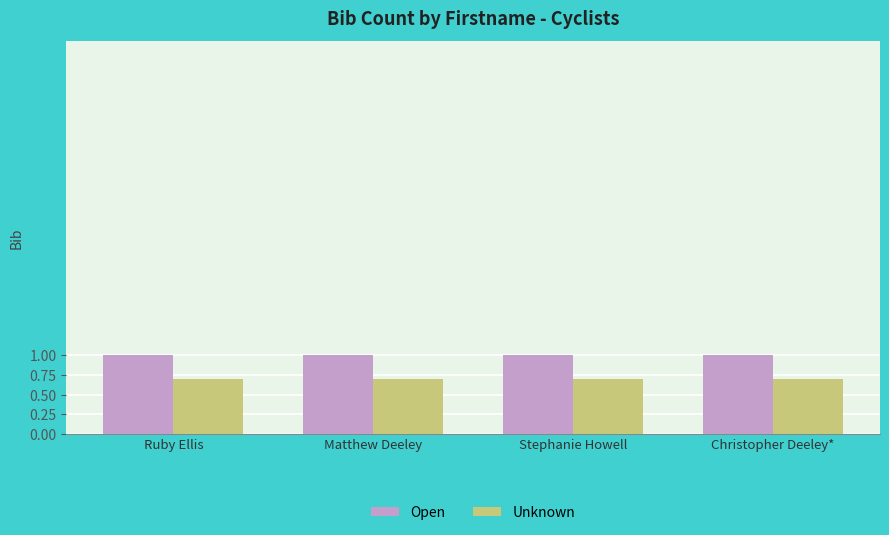

List the series in order of their peak value, lowest first.

Unknown, Open